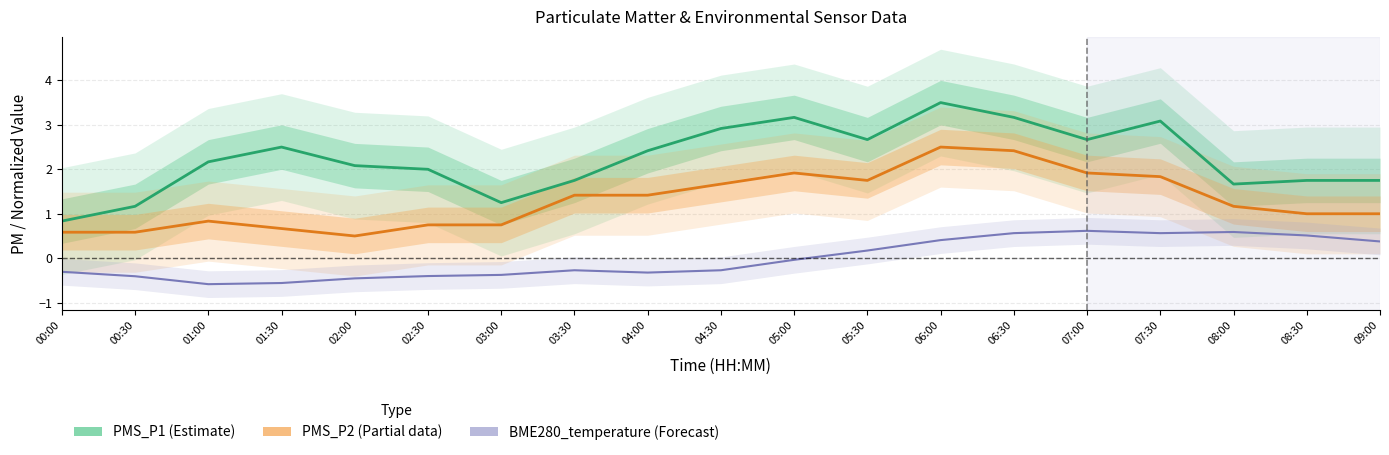

The value of PMS_P2 at 02:30 is 0.4. True or false?

False